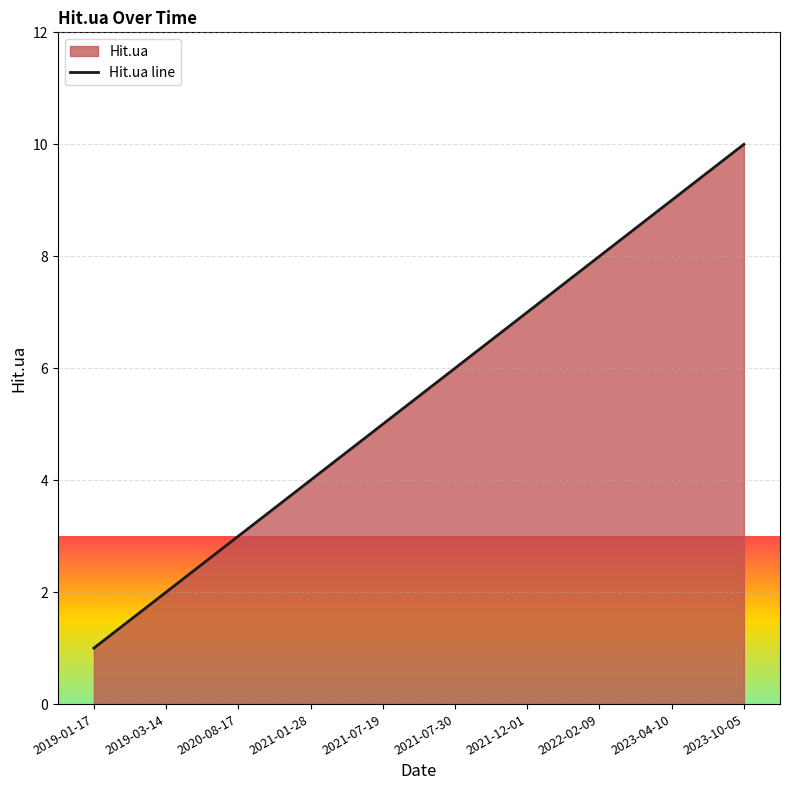

Reading left to right, list all the values displayed in this chart.

1	2	3	4	5	6	7	8	9	10